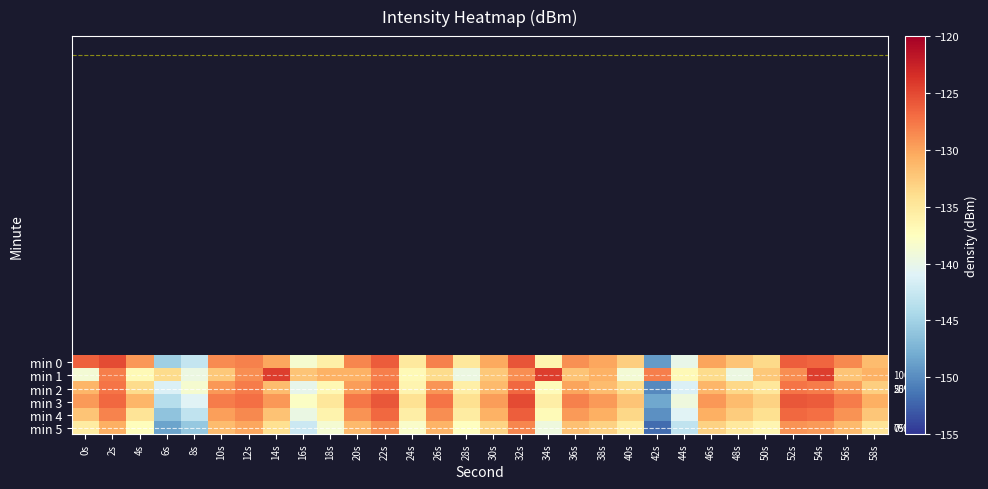

Is the value of min 0 at 36s greater than the value of min 1 at 32s?

No